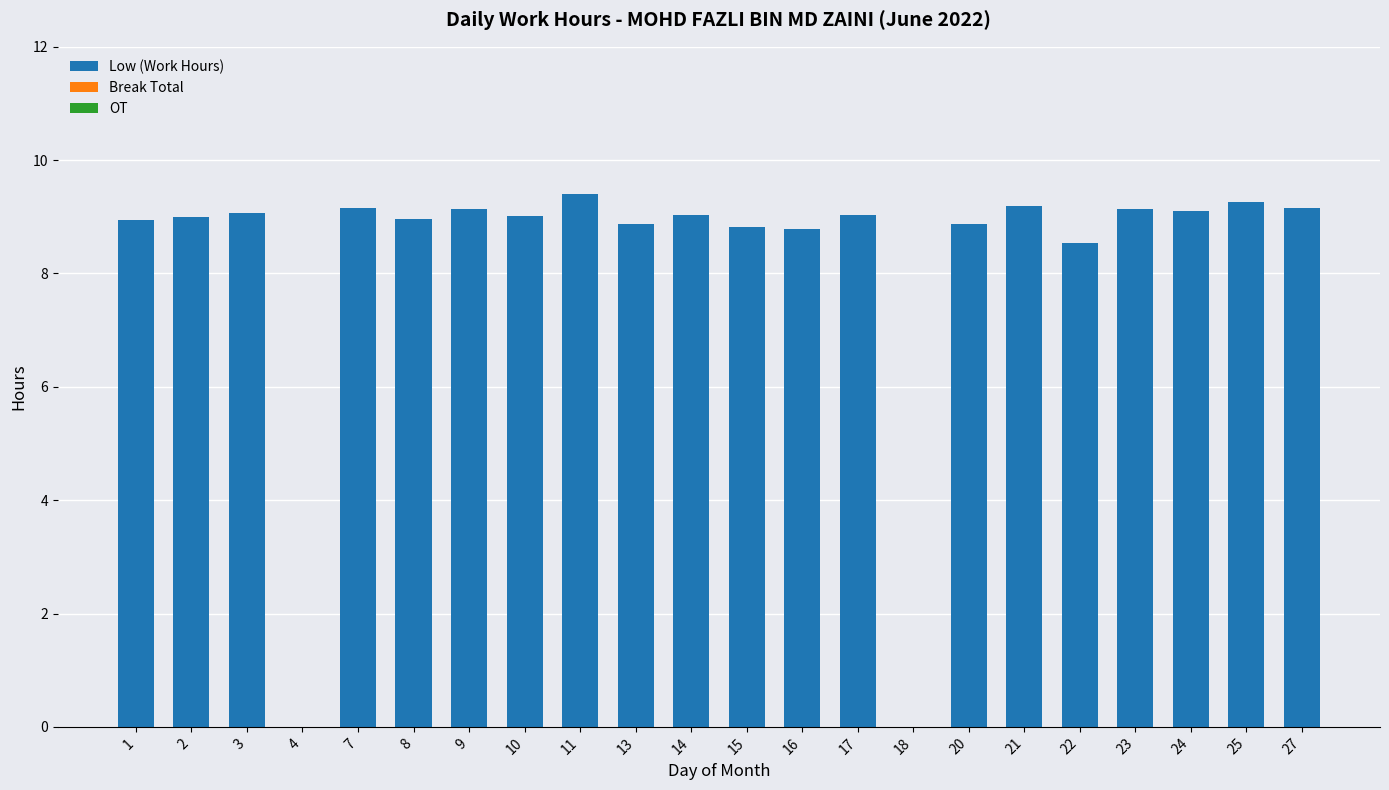

The chart shows a value of 9.1 at 3. True or false?

True